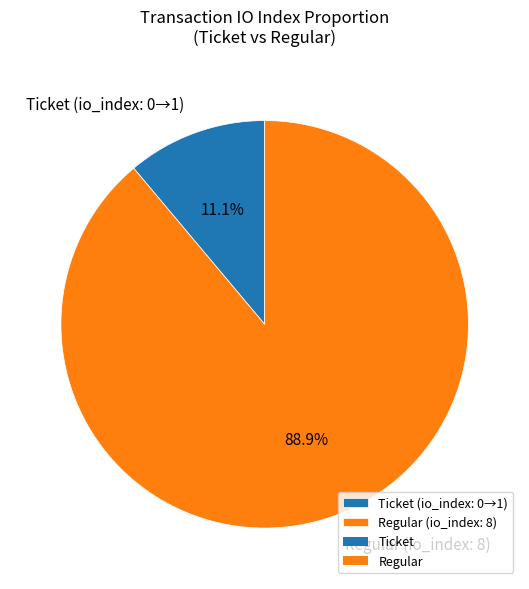

Is the sum of Regular (io_index: 8) and Ticket (io_index: 0→1) greater than half?

Yes